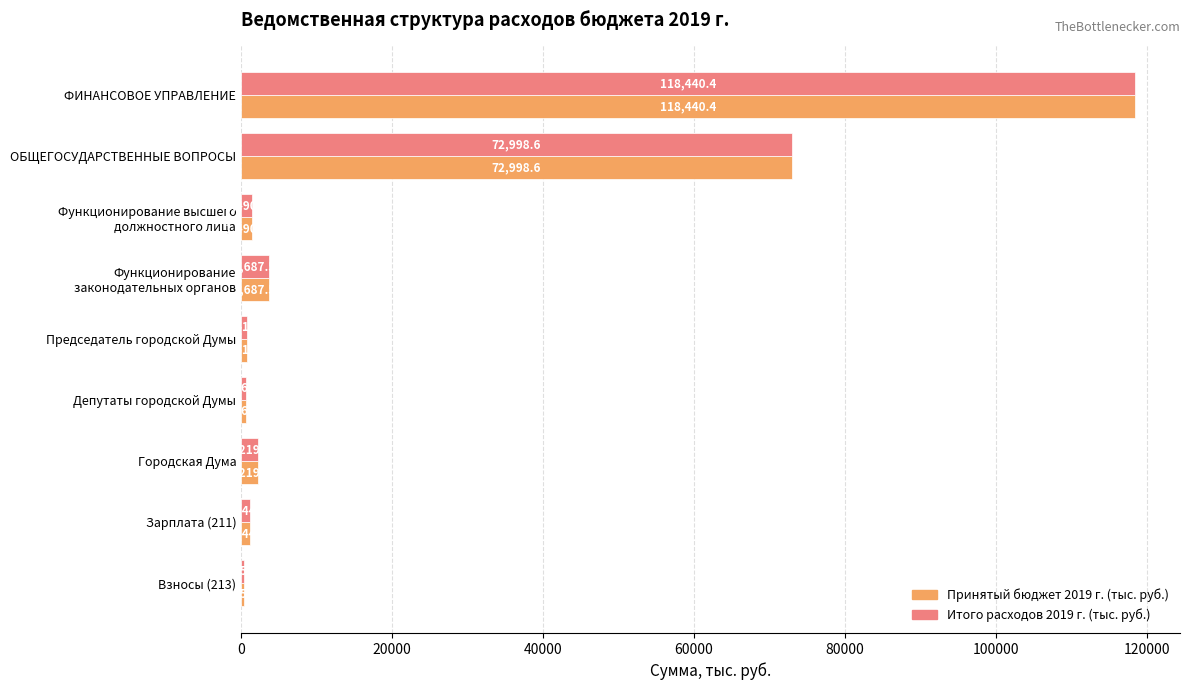

What is the highest value of the Принятый бюджет 2019 г. (тыс. руб.) series?

118440.4